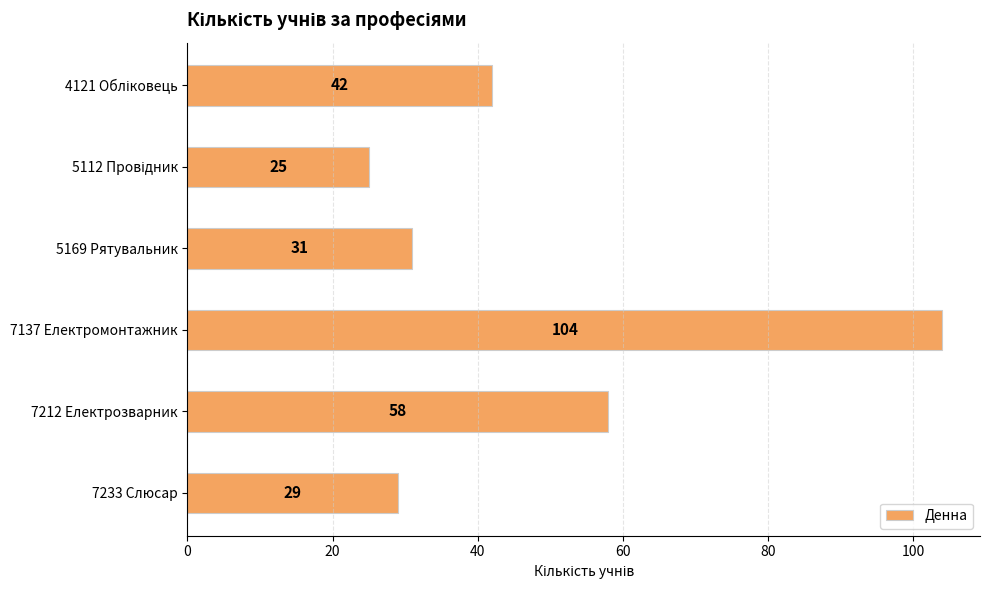

At which label is the value closest to 64?

7212 Електрозварник